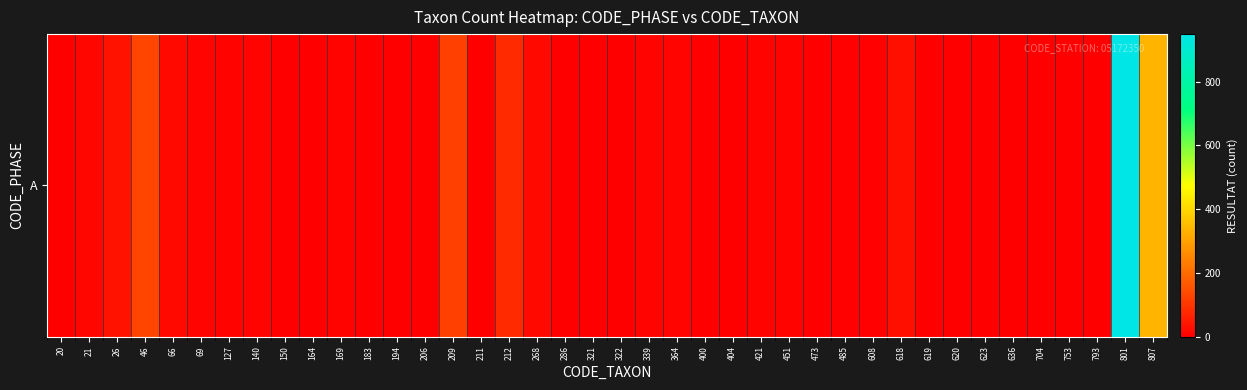

Rank the categories by value from highest to lowest.

801, 807, 46, 209, 212, 26, 618, 66, 268, 21, 339, 69, 140, 364, 127, 169, 451, 421, 608, 485, 150, 183, 473, 636, 194, 322, 400, 623, 753, 20, 164, 206, 211, 286, 321, 404, 619, 620, 704, 793